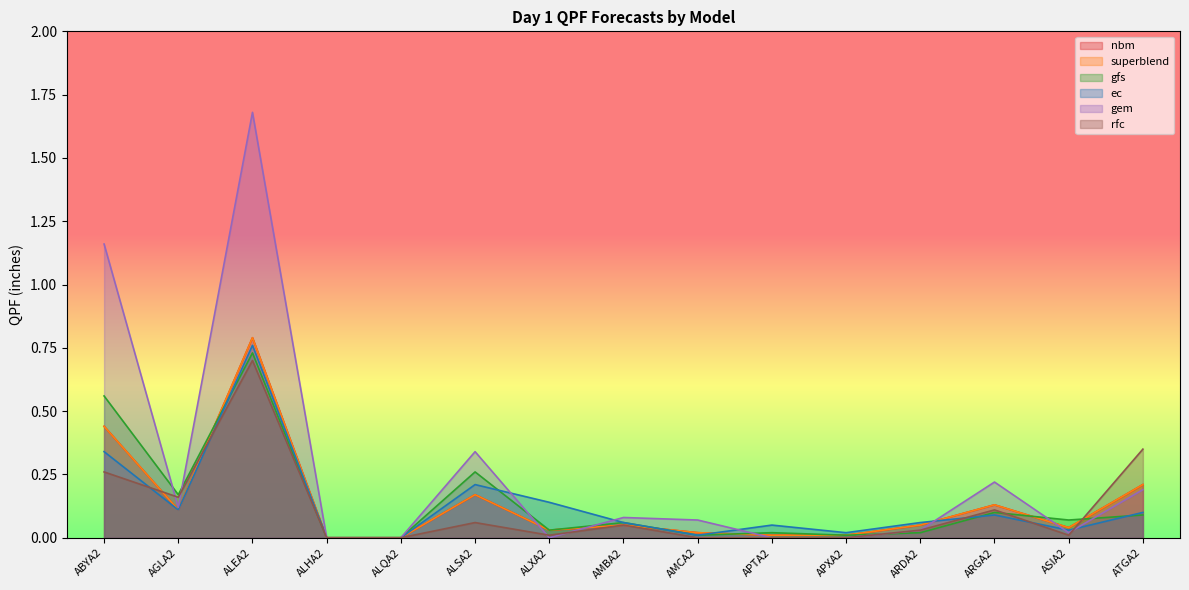

How many interior local peaks does the gem series have?

4